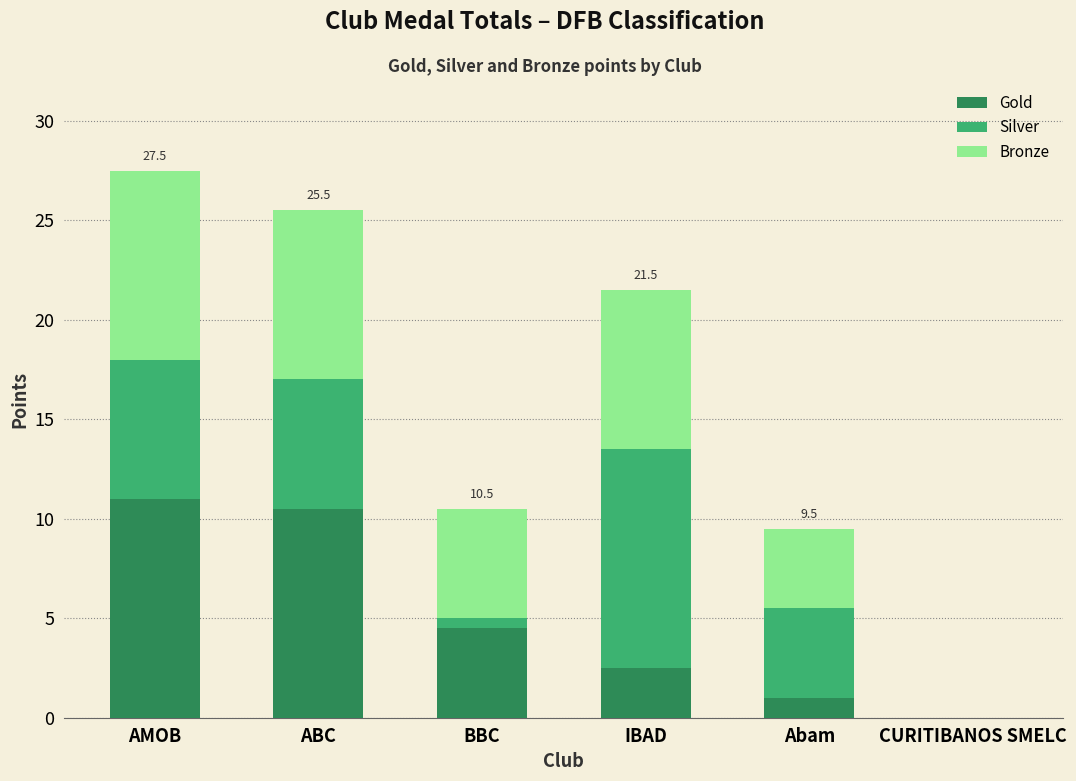

At which label is Gold closest to 5?

BBC